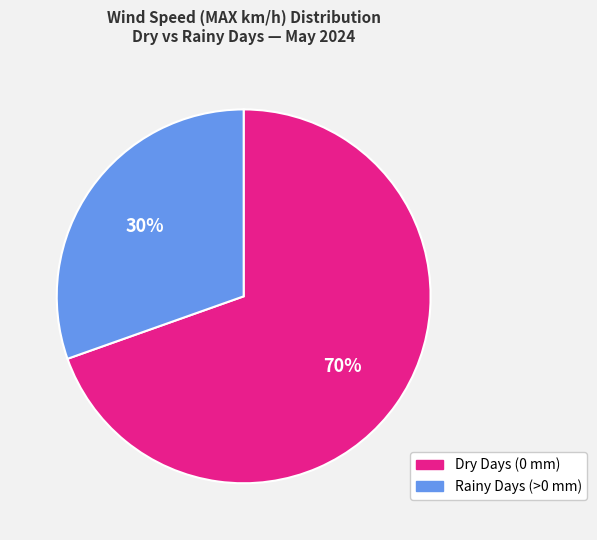

Is there a majority slice in this chart?

Yes